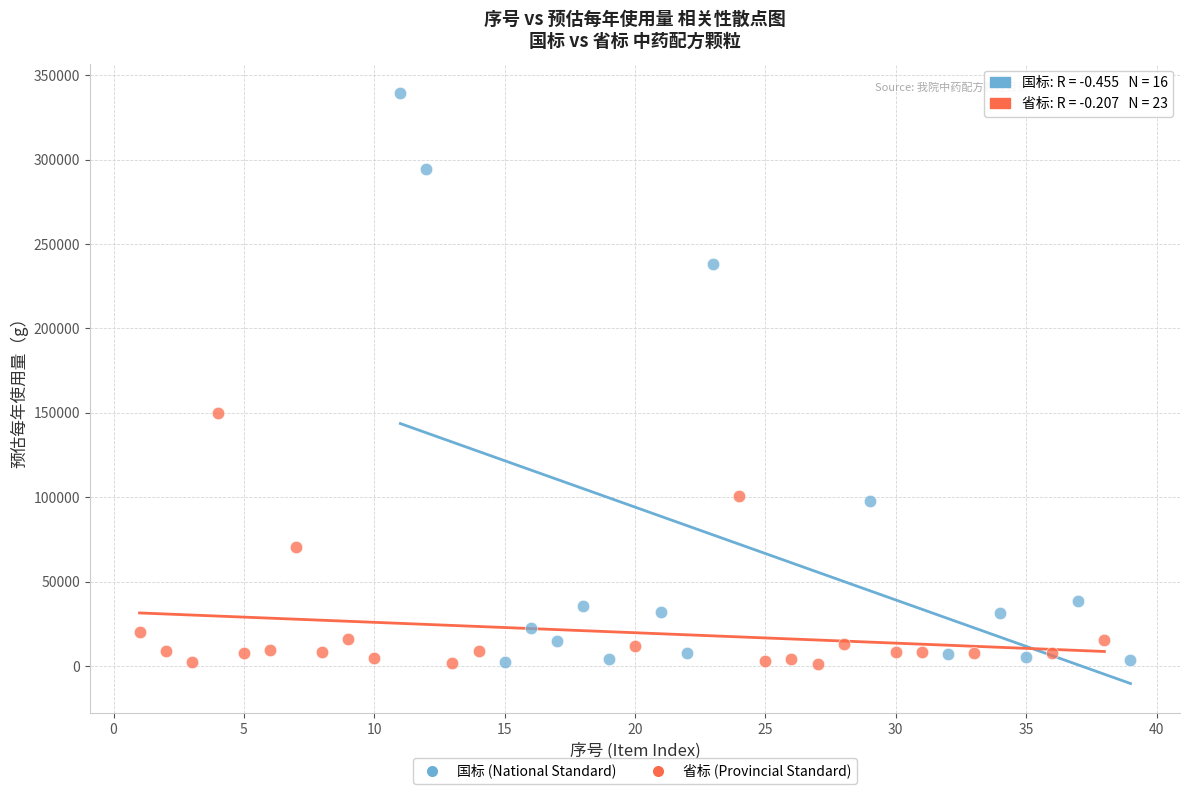

Which series has the largest Y range (max minus min)?

国标 (National Standard)